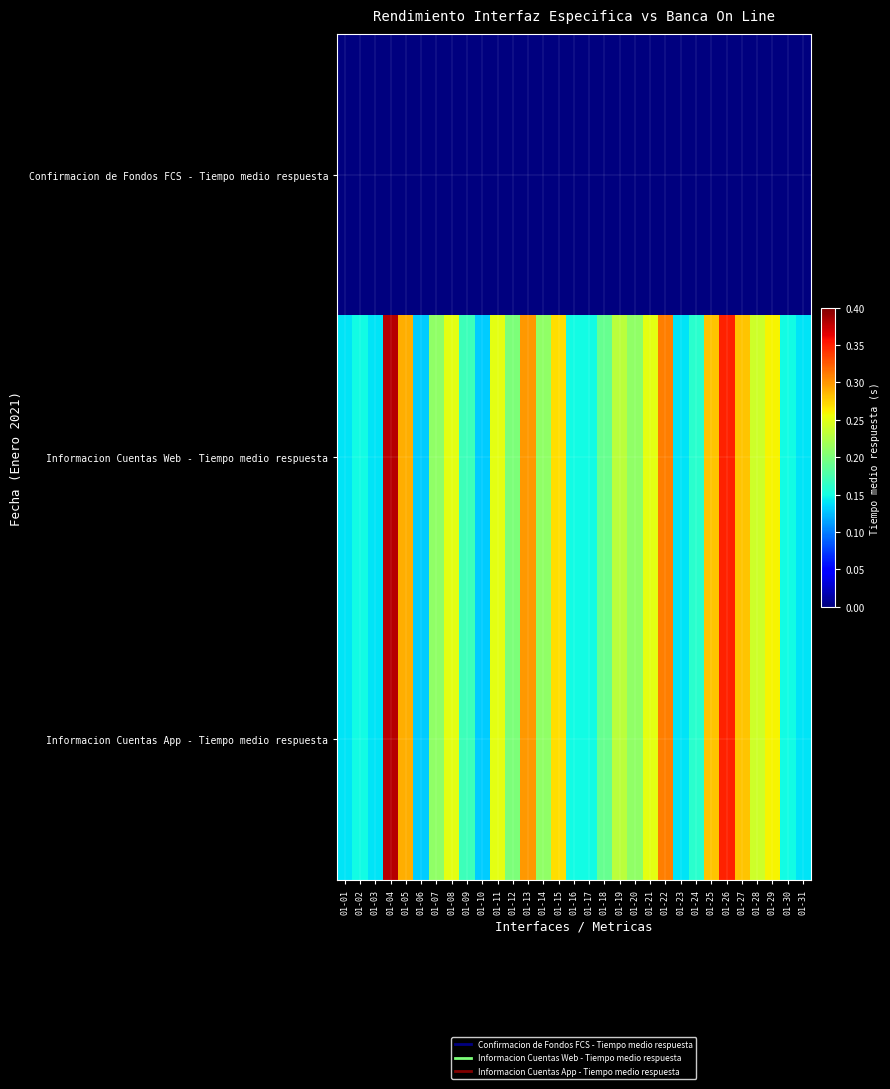

Rank the series by their maximum value, from lowest to highest.

Confirmacion de Fondos FCS - Tiempo medio respuesta, Informacion Cuentas Web - Tiempo medio respuesta, Informacion Cuentas App - Tiempo medio respuesta